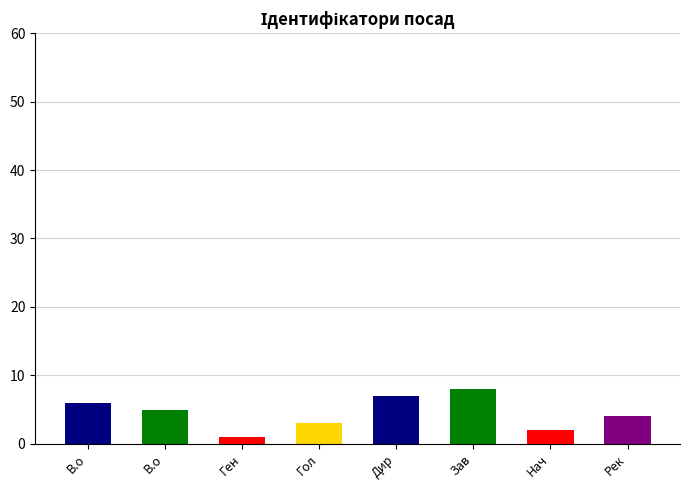

At which label is the value closest to 4?

Ректор